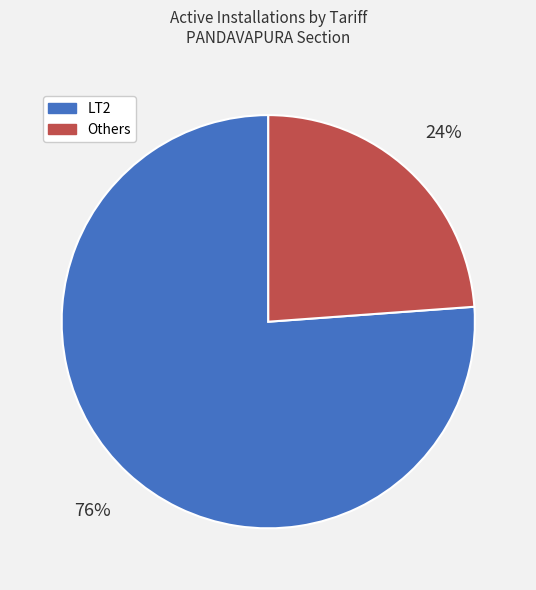

To the nearest percent, what portion does LT2 represent?

76%